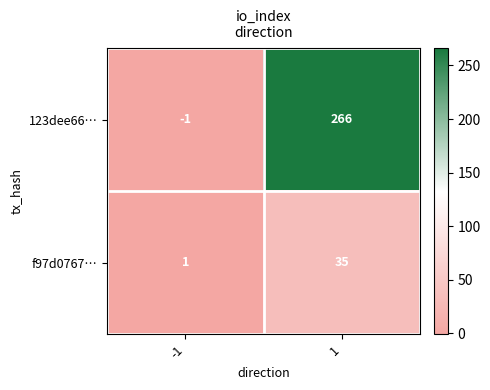

What is the smallest value displayed?

-1